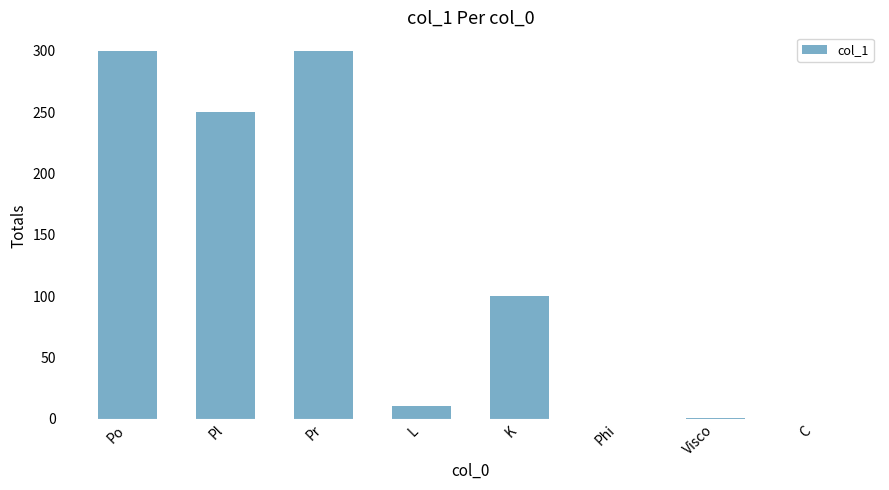

What is the greatest value displayed?

300.0